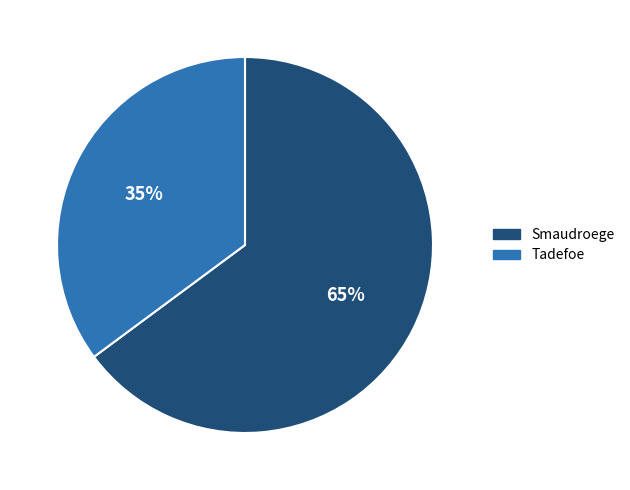

Does any single category account for the majority?

Yes